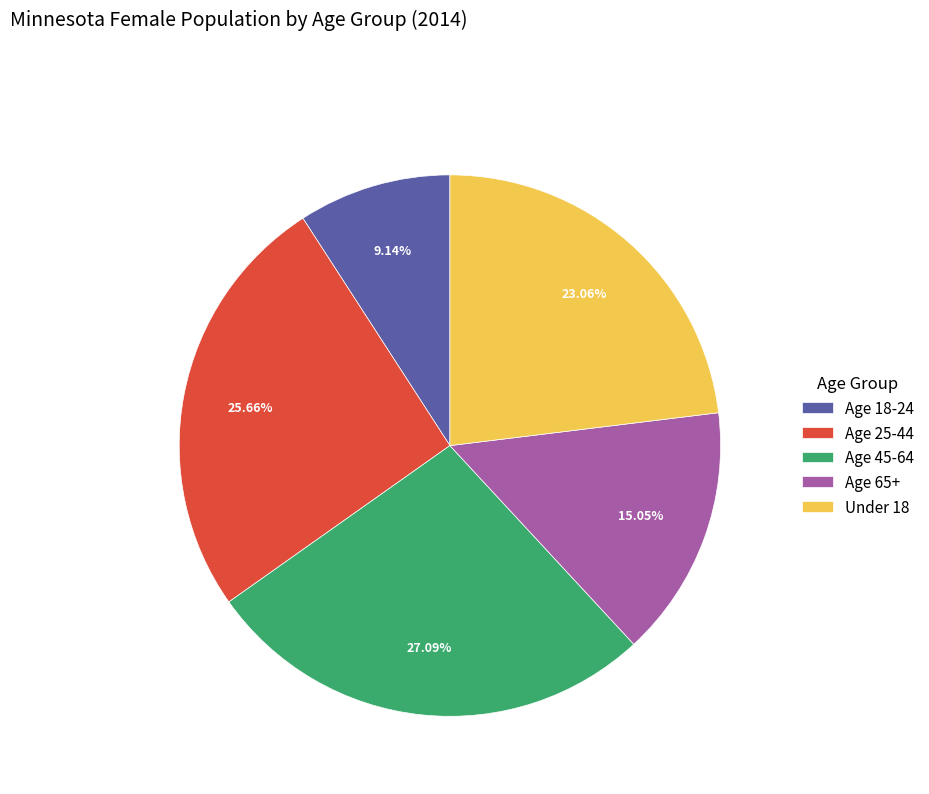

Count the number of slices in the pie.

5